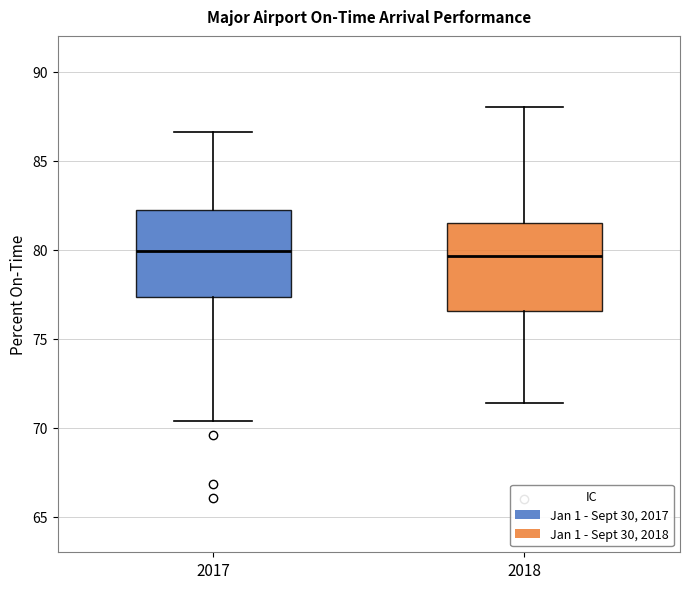

Reading left to right, read every box against the y-axis: the position of its median line, the range the box covers, and the ends of its whiskers. The values are not printed on the chart, so give them approximately, as read against the axis.

2017: median 80.0, box 77.5 to 82.0, whiskers 70.5 to 86.5
2018: median 79.5, box 76.5 to 81.5, whiskers 71.5 to 88.0